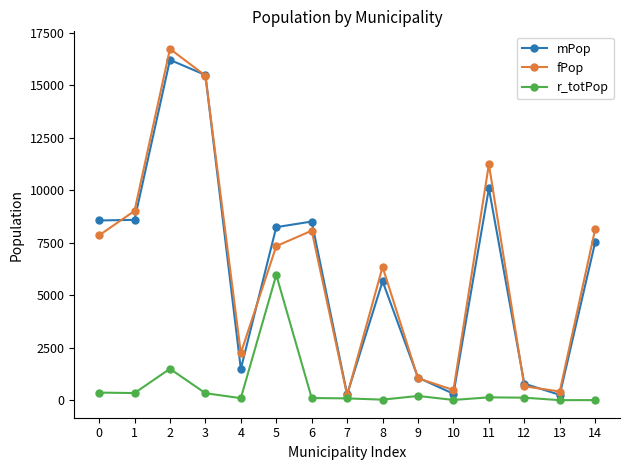

Between 8 and 14, which series saw the biggest shift?

mPop